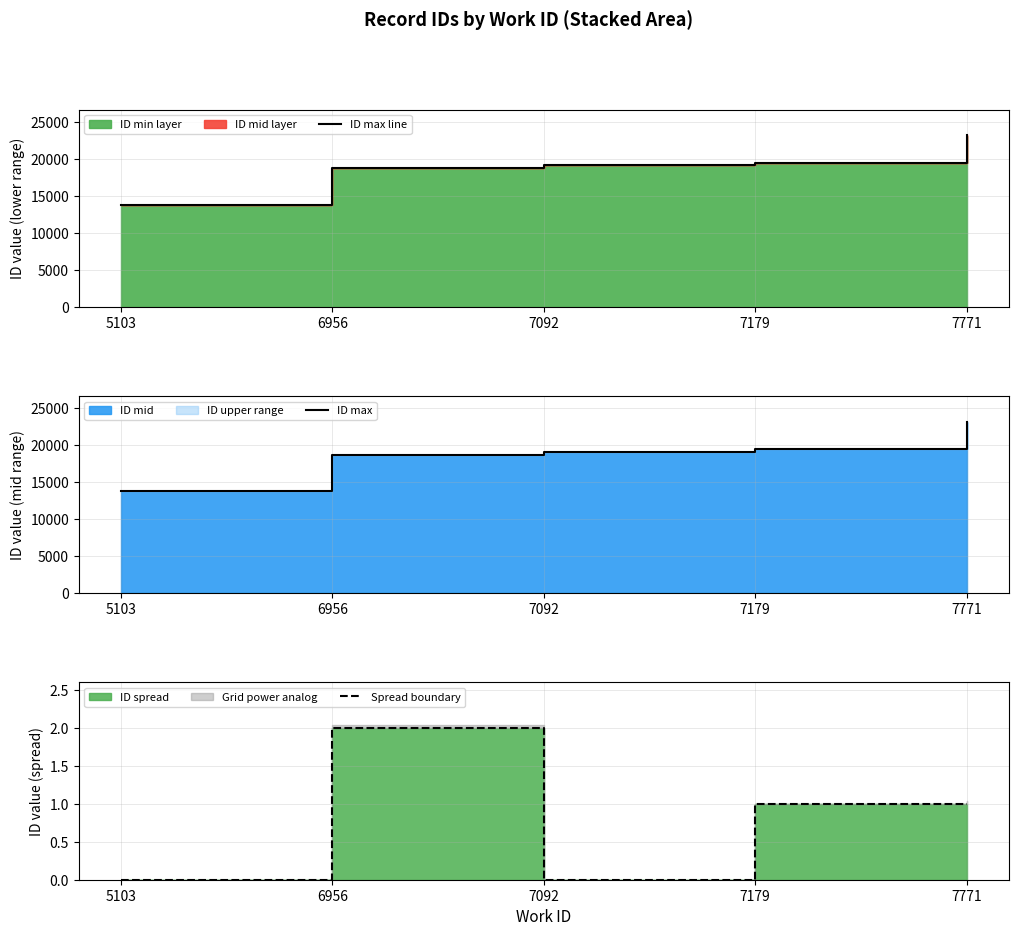

How many data points in ID max line are above 19160?

2